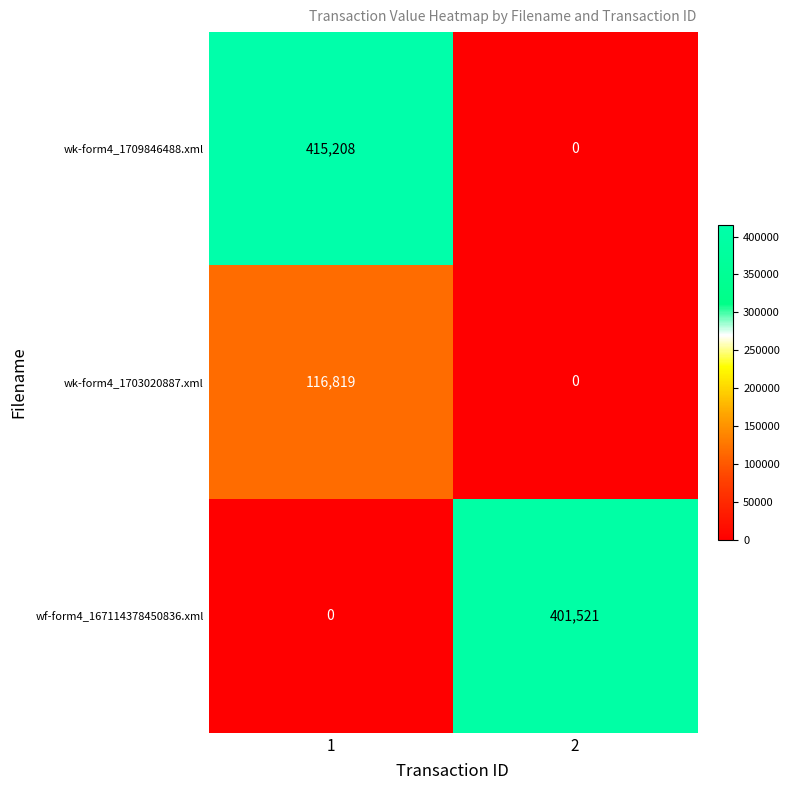

How many data points in wk-form4_1709846488.xml are less than 415208?

1